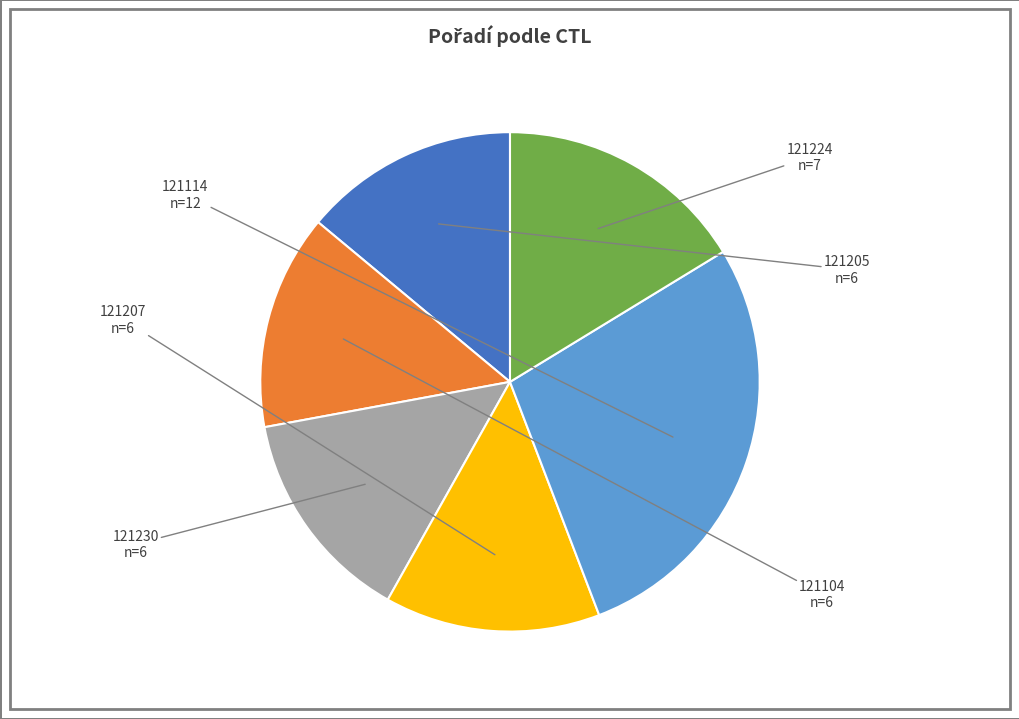

Is there a majority slice in this chart?

No